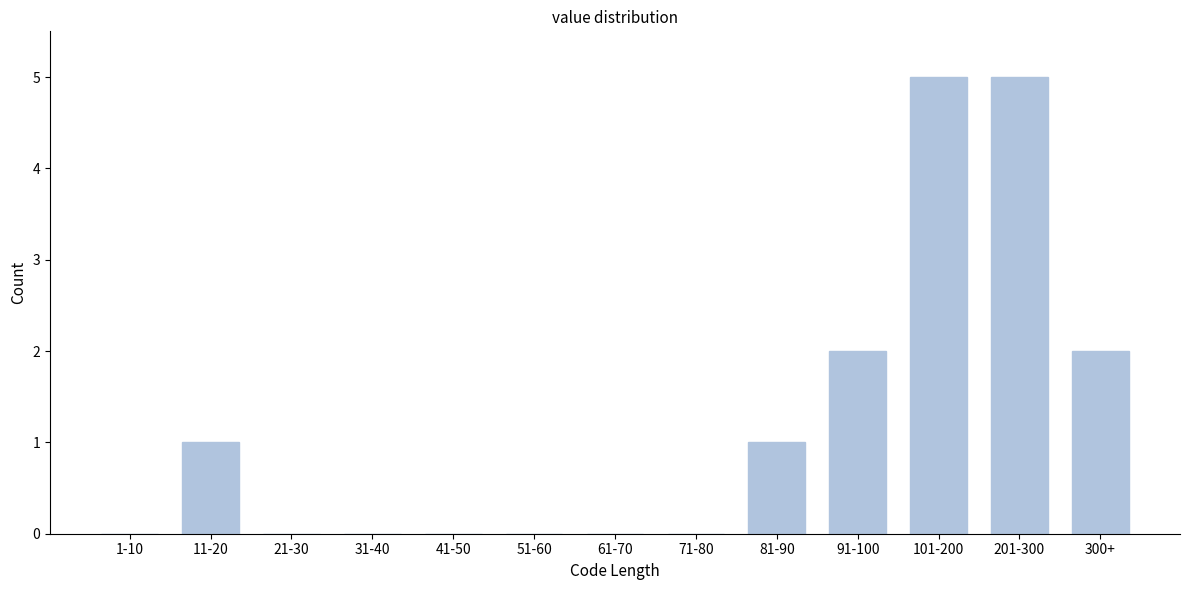

Reading left to right, list all the values displayed in this chart.

1-10=0	11-20=1	21-30=0	31-40=0	41-50=0	51-60=0	61-70=0	71-80=0	81-90=1	91-100=2	101-200=5	201-300=5	300+=2